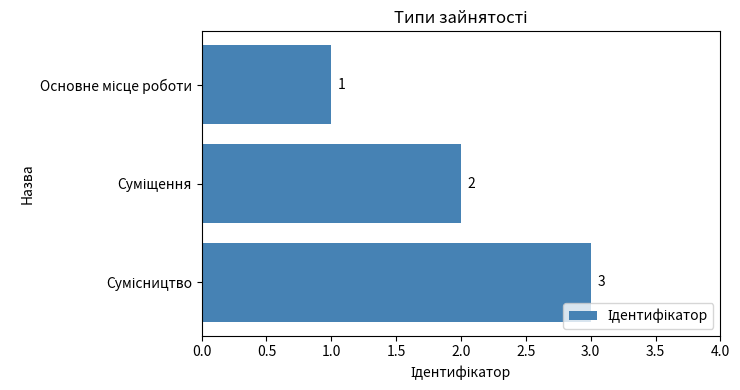

What is the sum of all values?

6